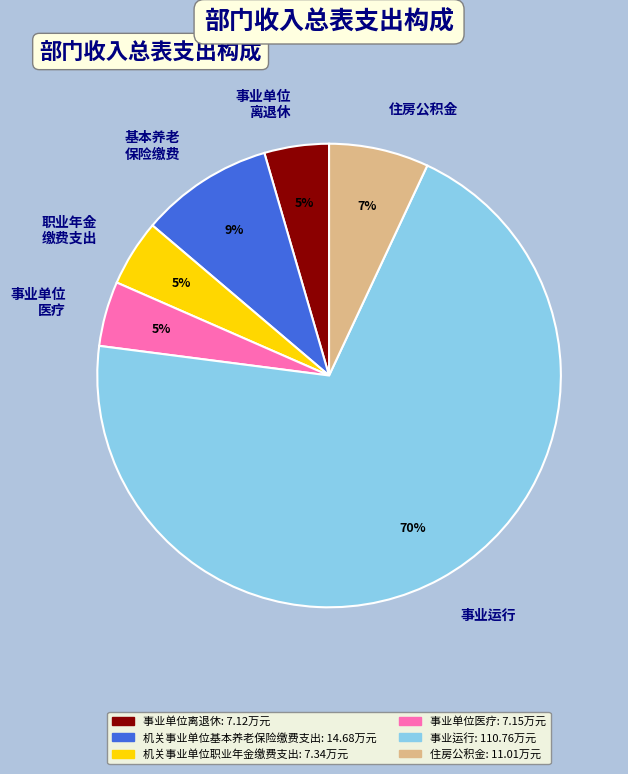

Which has a higher value, 基本养老 保险缴费 or 住房公积金?

基本养老 保险缴费